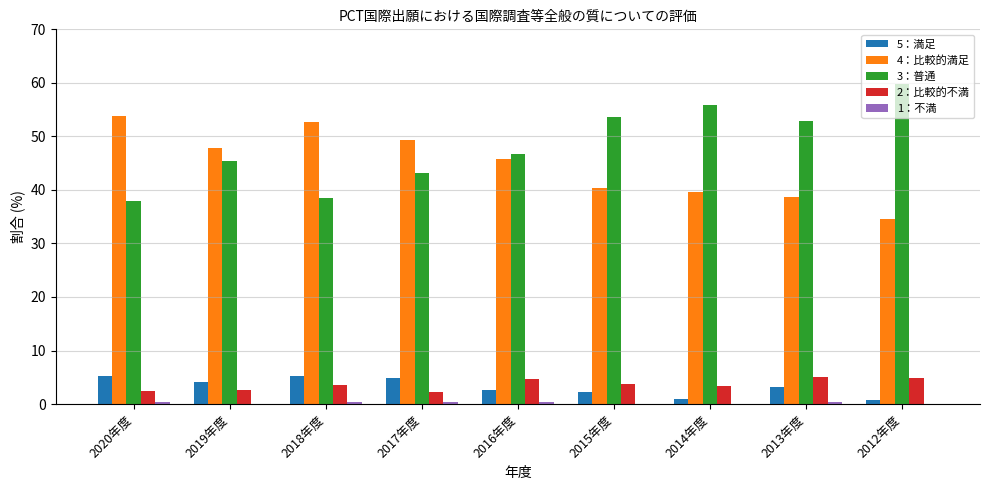

What is the sum of all 5：満足 values?

29.3